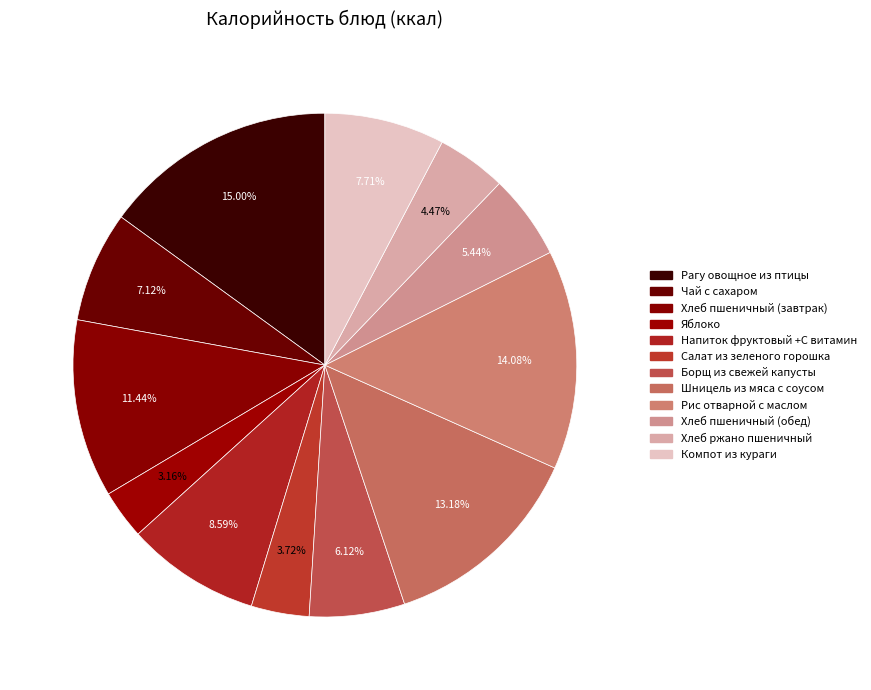

How many segments does this pie chart have?

12